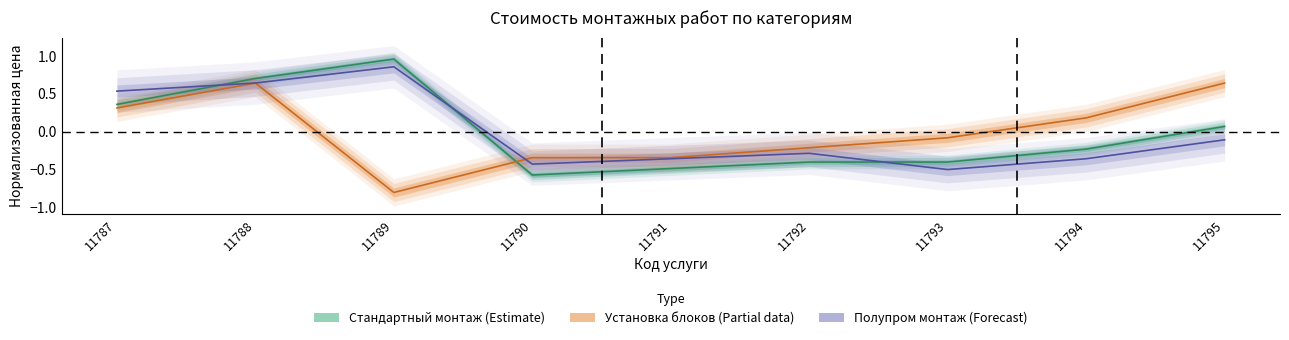

Reading right to left, extract all data points from this chart.

Стандартный монтаж (Estimate): 0.1	-0.2	-0.4	-0.4	-0.5	-0.6	1.0	0.7	0.4
Установка блоков (Partial): 0.6	0.2	-0.1	-0.2	-0.3	-0.3	-0.8	0.6	0.3
Полупром монтаж (Forecast): -0.1	-0.4	-0.5	-0.3	-0.4	-0.4	0.9	0.6	0.5